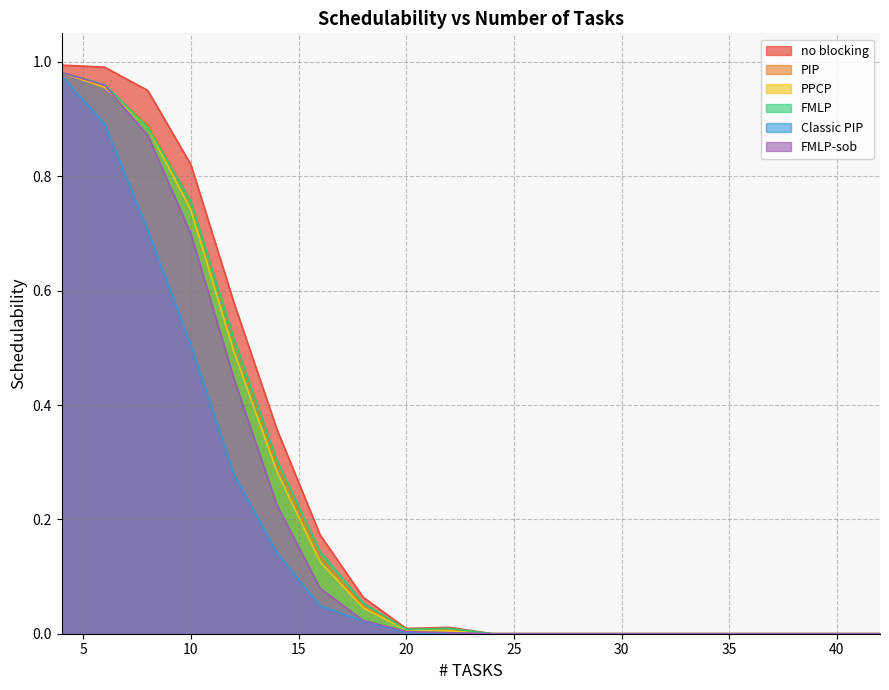

Reading right to left, extract all data points from this chart.

no blocking: 42=0.0	40=0.0	38=0.0	36=0.0	34=0.0	32=0.0	30=0.0	28=0.0	26=0.0	24=0.0	22=0.0	20=0.0	18=0.1	16=0.2	14=0.4	12=0.6	10=0.8	8=1.0	6=1.0	4=1.0
PIP: 42=0.0	40=0.0	38=0.0	36=0.0	34=0.0	32=0.0	30=0.0	28=0.0	26=0.0	24=0.0	22=0.0	20=0.0	18=0.0	16=0.1	14=0.3	12=0.5	10=0.8	8=0.9	6=1.0	4=1.0
PPCP: 42=0.0	40=0.0	38=0.0	36=0.0	34=0.0	32=0.0	30=0.0	28=0.0	26=0.0	24=0.0	22=0.0	20=0.0	18=0.0	16=0.1	14=0.3	12=0.5	10=0.7	8=0.9	6=1.0	4=1.0
FMLP: 42=0.0	40=0.0	38=0.0	36=0.0	34=0.0	32=0.0	30=0.0	28=0.0	26=0.0	24=0.0	22=0.0	20=0.0	18=0.1	16=0.1	14=0.3	12=0.5	10=0.8	8=0.9	6=1.0	4=1.0
Classic PIP: 42=0.0	40=0.0	38=0.0	36=0.0	34=0.0	32=0.0	30=0.0	28=0.0	26=0.0	24=0.0	22=0.0	20=0.0	18=0.0	16=0.0	14=0.1	12=0.3	10=0.5	8=0.7	6=0.9	4=1.0
FMLP-sob: 42=0.0	40=0.0	38=0.0	36=0.0	34=0.0	32=0.0	30=0.0	28=0.0	26=0.0	24=0.0	22=0.0	20=0.0	18=0.0	16=0.1	14=0.2	12=0.4	10=0.7	8=0.9	6=1.0	4=1.0